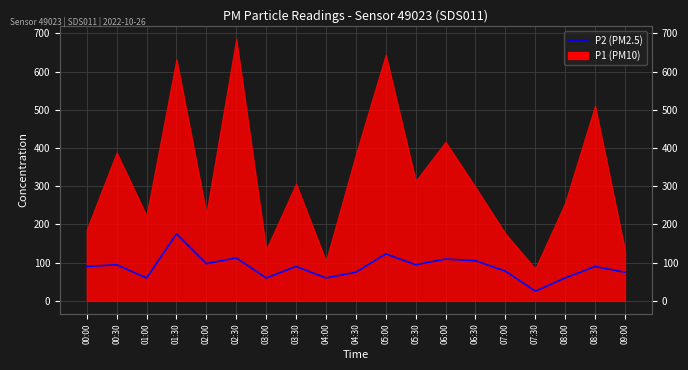

What is the approximate value at 02:30?

112.5